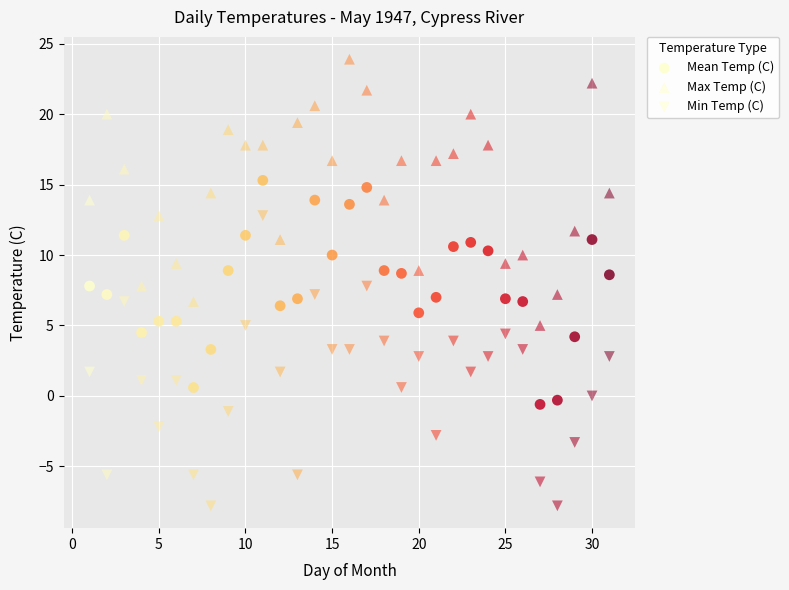

How many points are shown in the scatter plot?

93